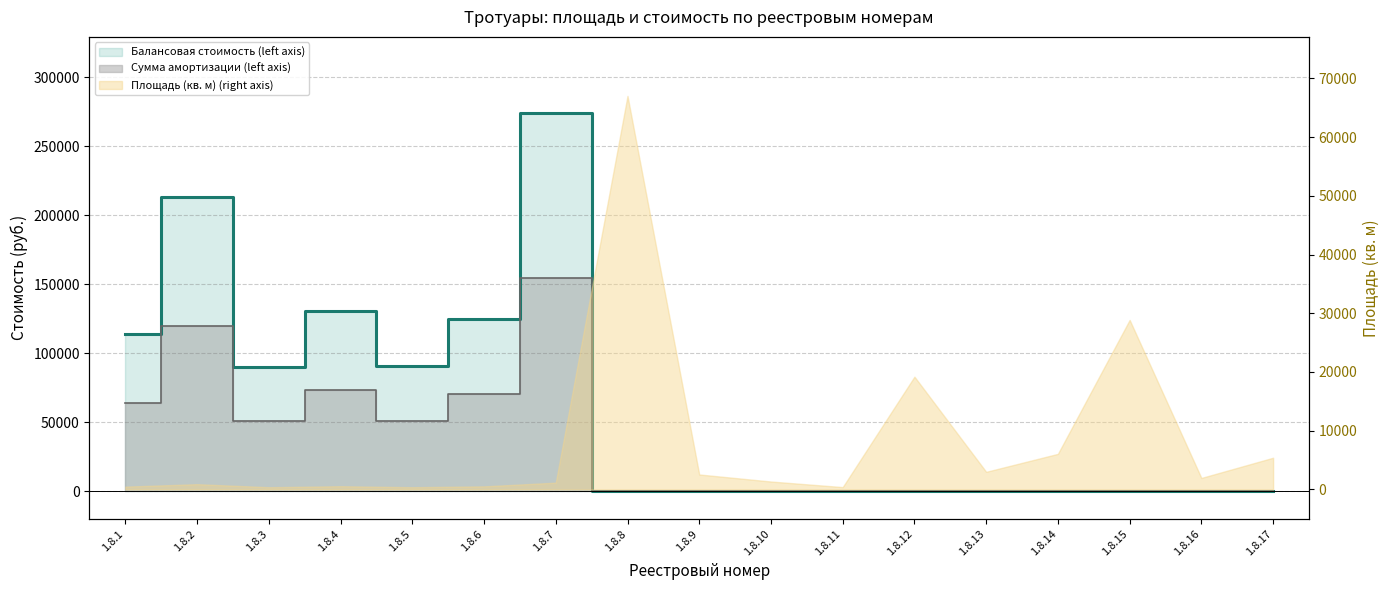

The value of Балансовая стоимость (left axis) at 1.8.16 is 0.0. True or false?

True